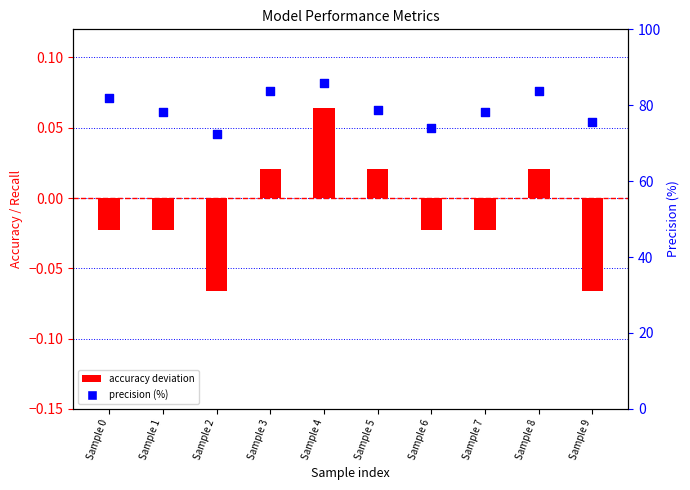

At how many categories does at least one series exceed 1?

10